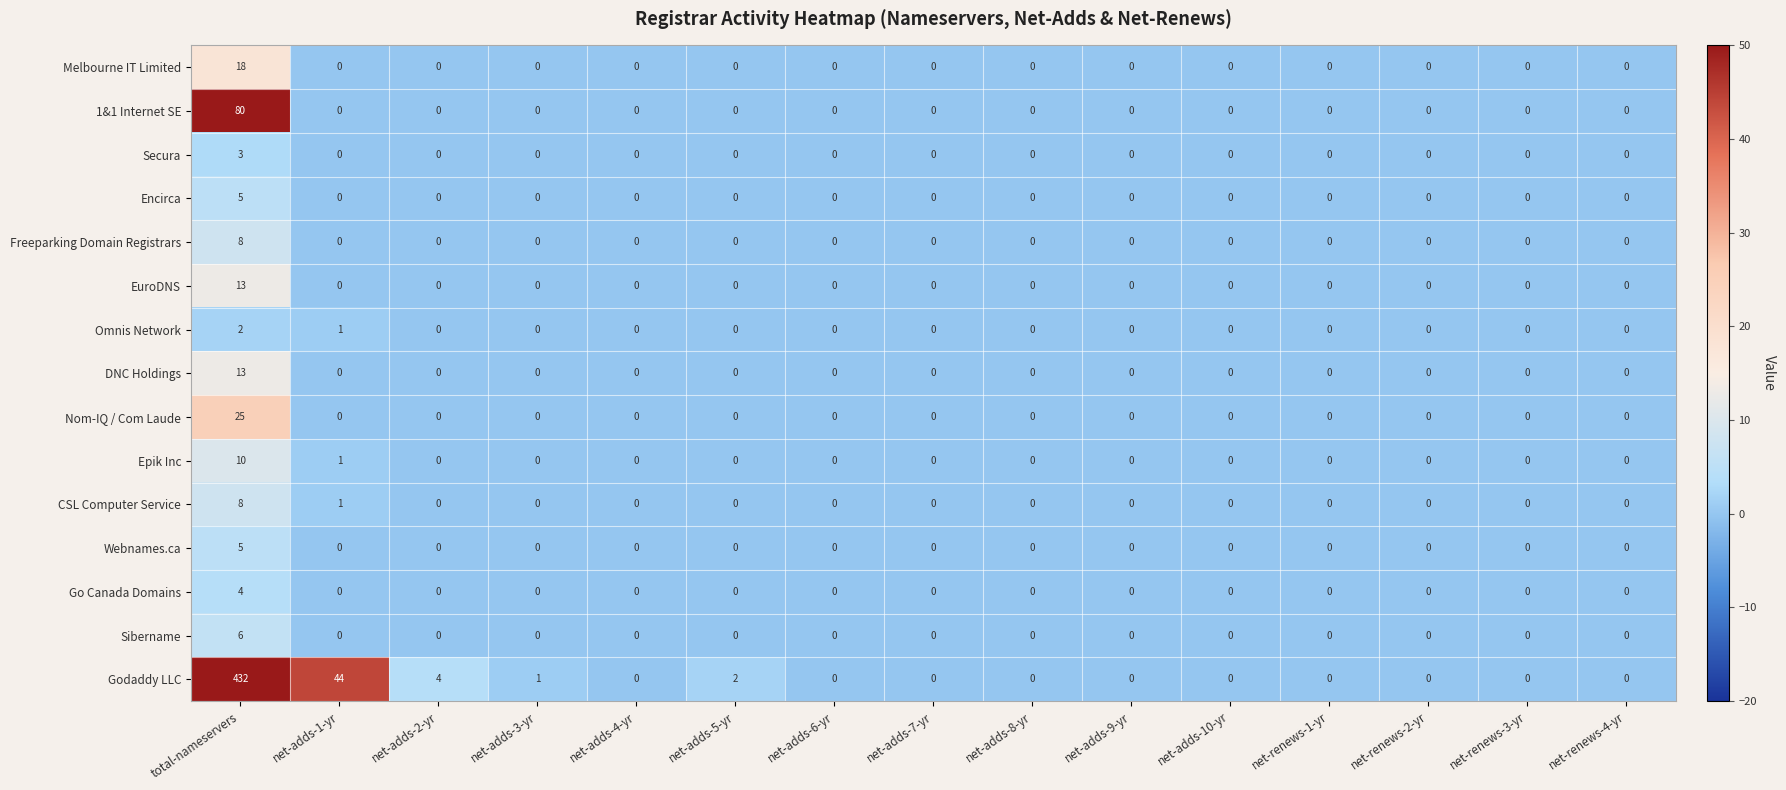

The value of Godaddy LLC at net-adds-9-yr is 0. True or false?

True